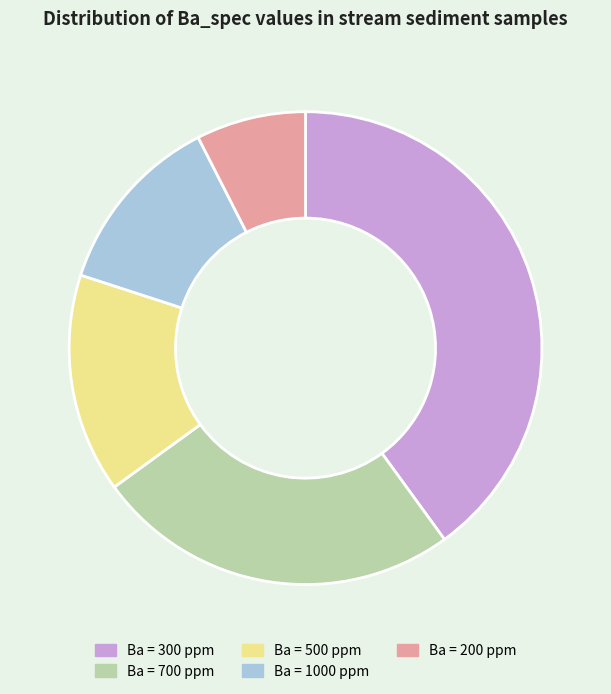

Is the sum of Ba = 700 ppm and Ba = 500 ppm greater than half?

No